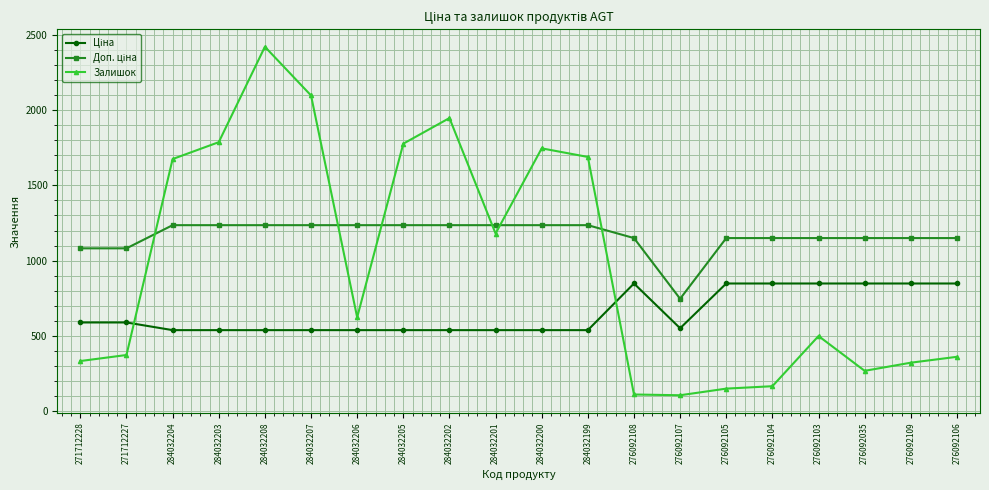

What is the sum of all Залишок values?

19633.0